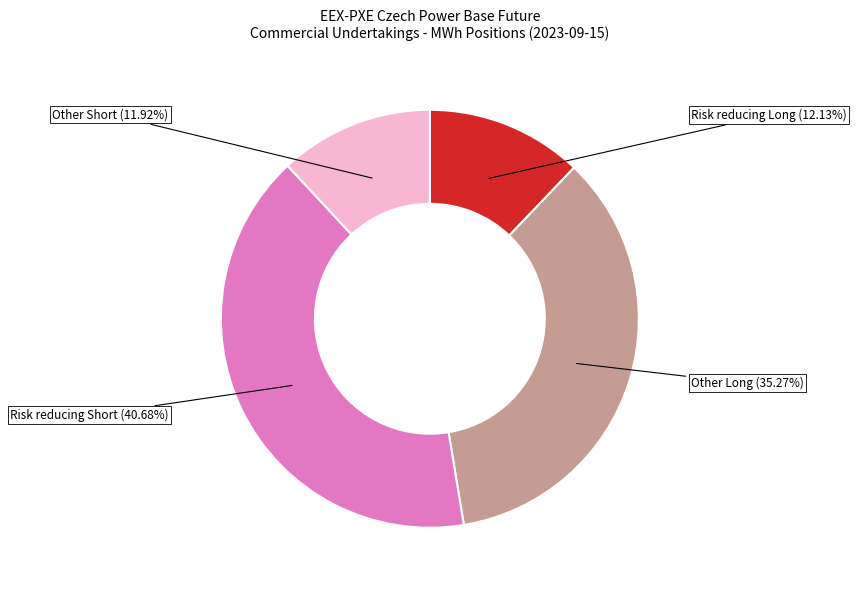

Is there any slice that represents more than half of the pie?

No